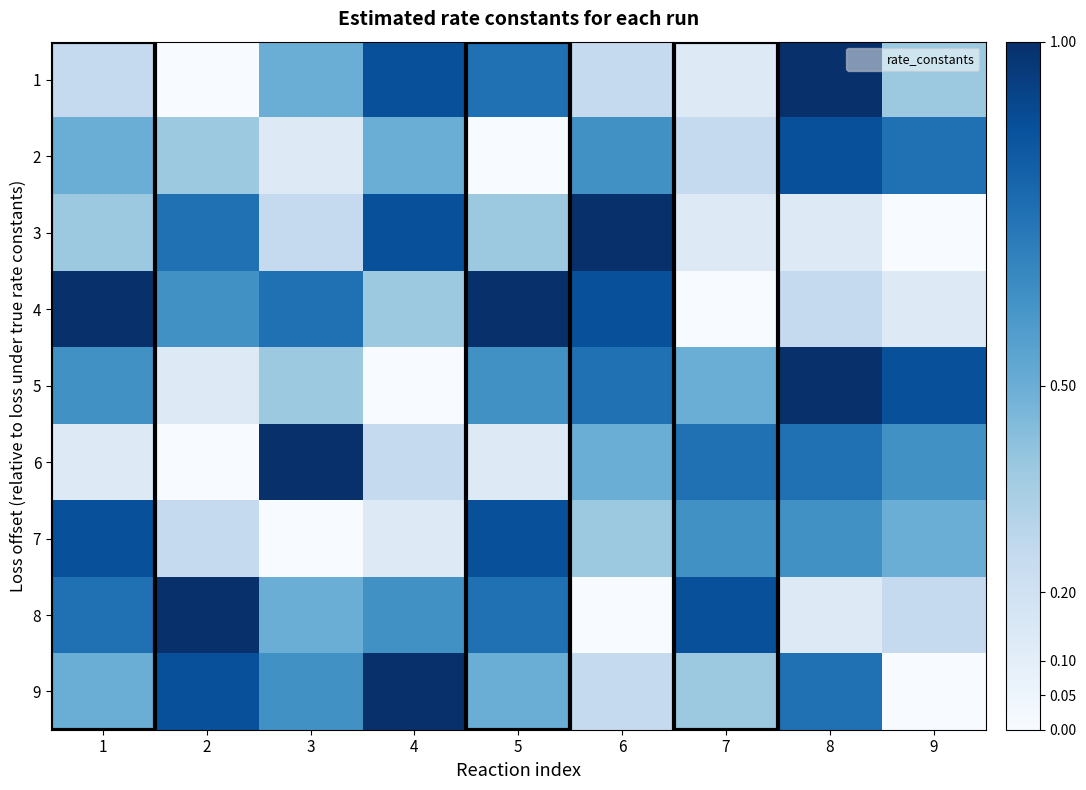

Reading right to left, transcribe all the data shown in this chart.

1: 9=0.4	8=1.0	7=0.1	6=0.2	5=0.8	4=0.9	3=0.5	2=0.0	1=0.2
2: 9=0.8	8=0.9	7=0.2	6=0.6	5=0.0	4=0.5	3=0.1	2=0.4	1=0.5
3: 9=0.0	8=0.1	7=0.1	6=1.0	5=0.4	4=0.9	3=0.2	2=0.8	1=0.4
4: 9=0.1	8=0.2	7=0.0	6=0.9	5=1.0	4=0.4	3=0.8	2=0.6	1=1.0
5: 9=0.9	8=1.0	7=0.5	6=0.8	5=0.6	4=0.0	3=0.4	2=0.1	1=0.6
6: 9=0.6	8=0.8	7=0.8	6=0.5	5=0.1	4=0.2	3=1.0	2=0.0	1=0.1
7: 9=0.5	8=0.6	7=0.6	6=0.4	5=0.9	4=0.1	3=0.0	2=0.2	1=0.9
8: 9=0.2	8=0.1	7=0.9	6=0.0	5=0.8	4=0.6	3=0.5	2=1.0	1=0.8
9: 9=0.0	8=0.8	7=0.4	6=0.2	5=0.5	4=1.0	3=0.6	2=0.9	1=0.5